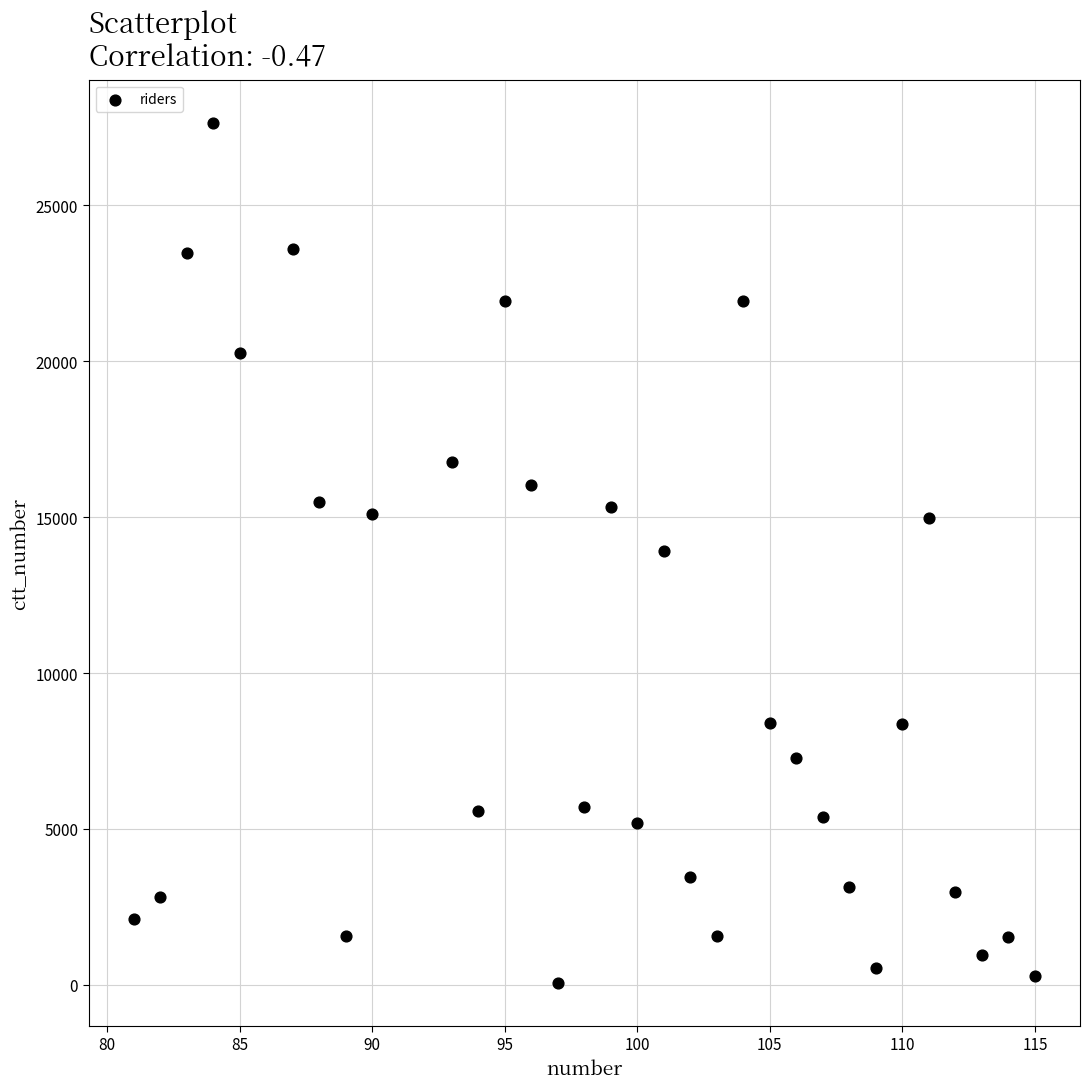

What is the range of X values (max minus min)?

34